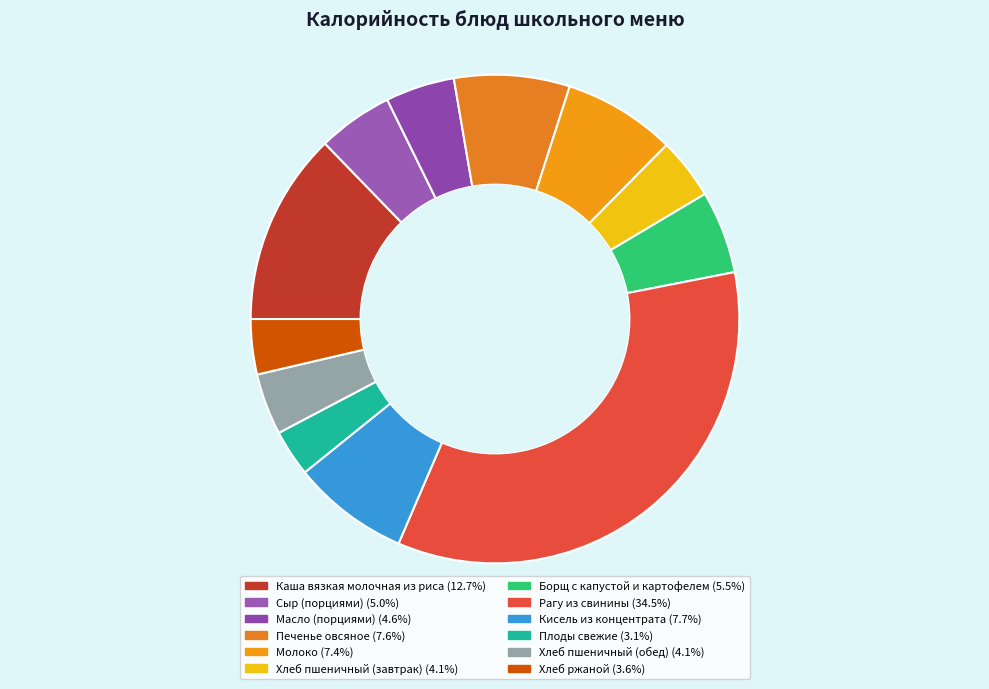

Rank the categories by value from highest to lowest.

Рагу из свинины, Каша вязкая молочная из риса, Кисель из концентрата, Печенье овсяное, Молоко, Борщ с капустой и картофелем, Сыр (порциями), Масло (порциями), Хлеб пшеничный (завтрак), Хлеб пшеничный (обед), Хлеб ржаной, Плоды свежие